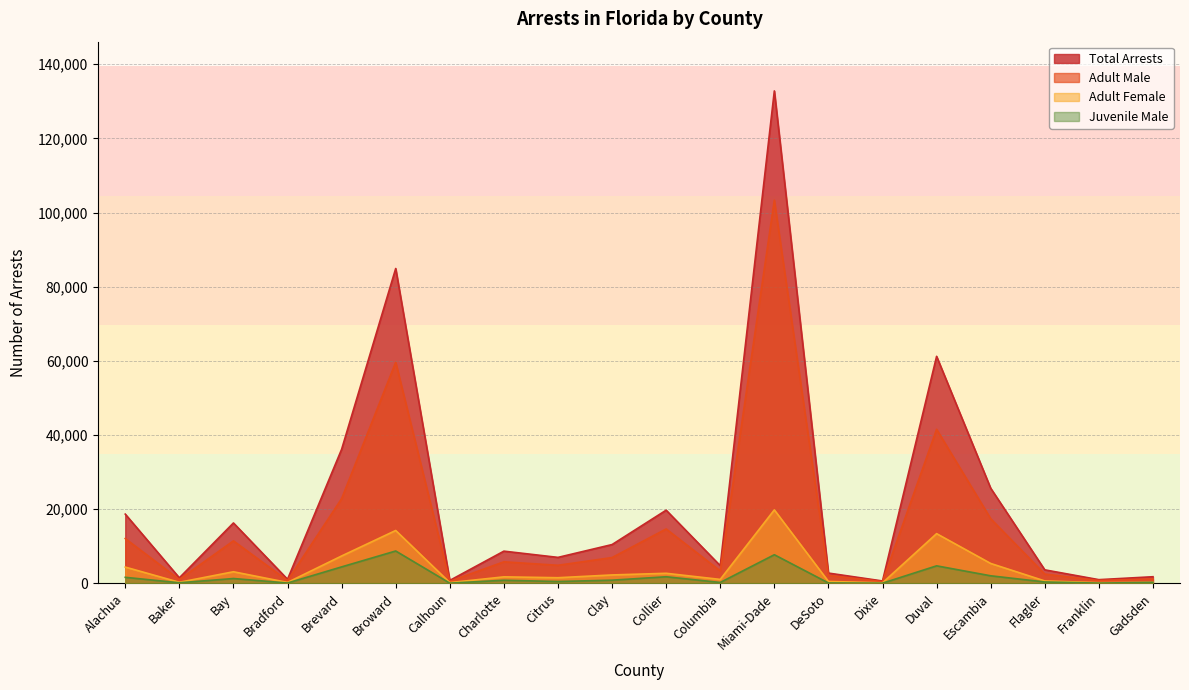

Does the chart have visible grid lines?

Yes